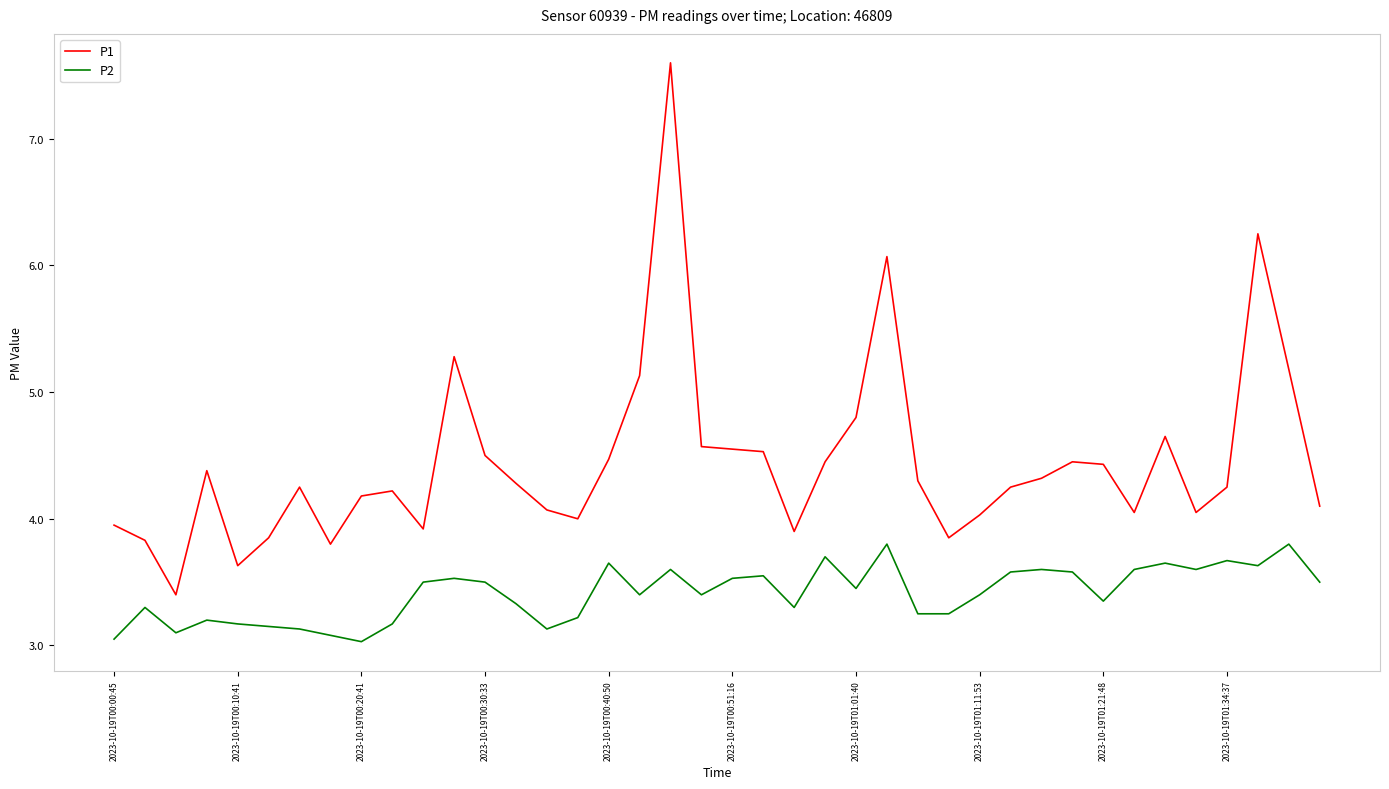

True or false: P1 and P2 cross at least once.

False